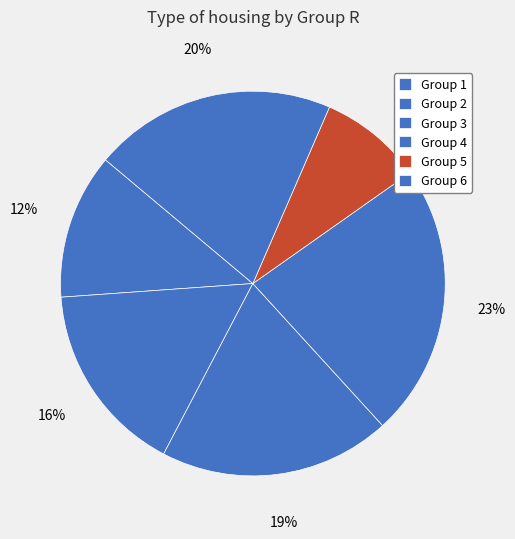

To the nearest percent, what is the average slice percentage?

17%